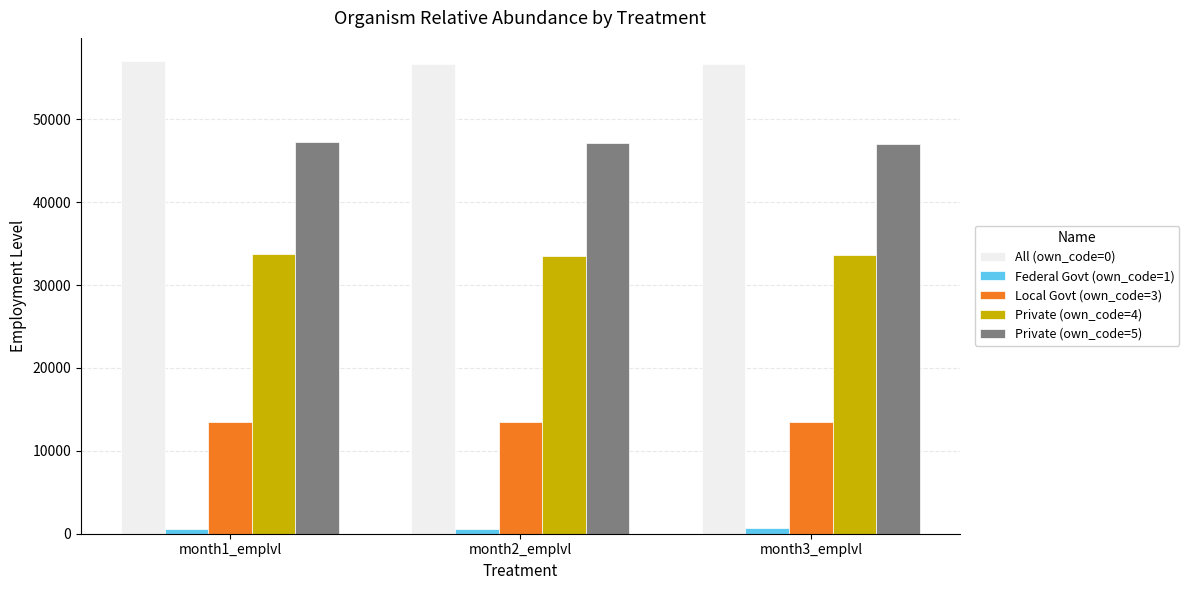

What is the value of the Private (own_code=4) bar at the 1st from the left?

33788